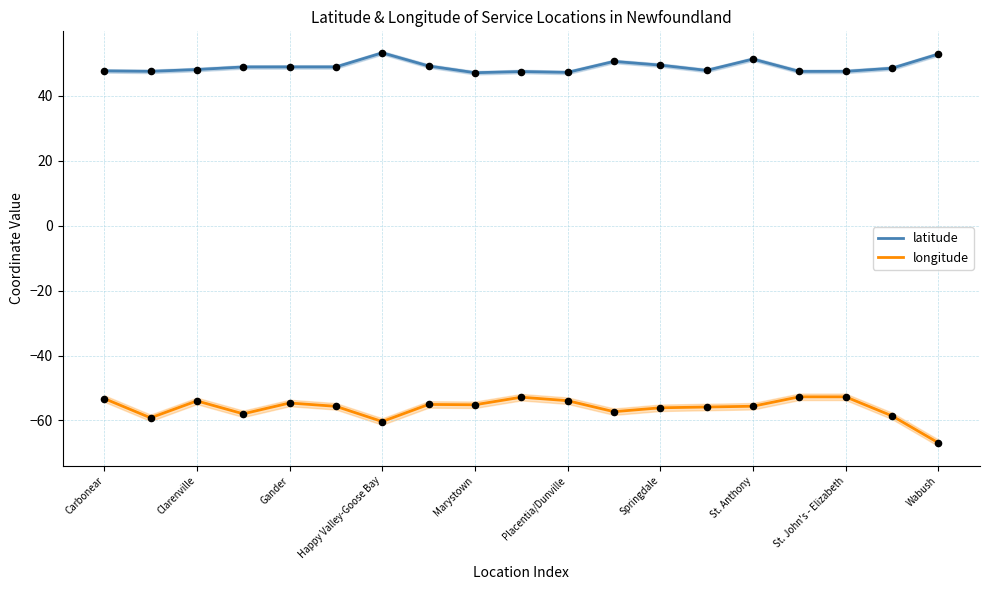

Which series reaches the minimum Y coordinate?

longitude